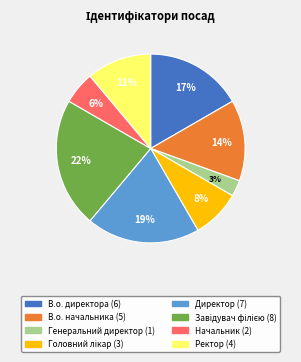

Does any single category account for the majority?

No